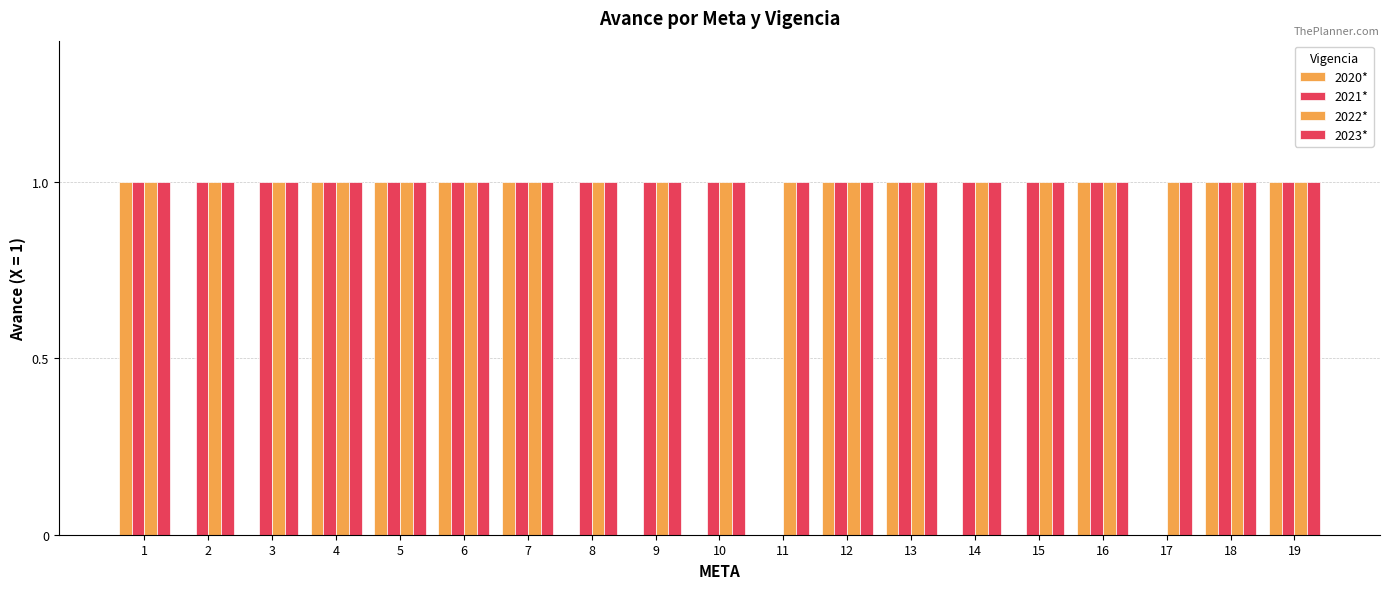

Count the number of categories in the chart.

19